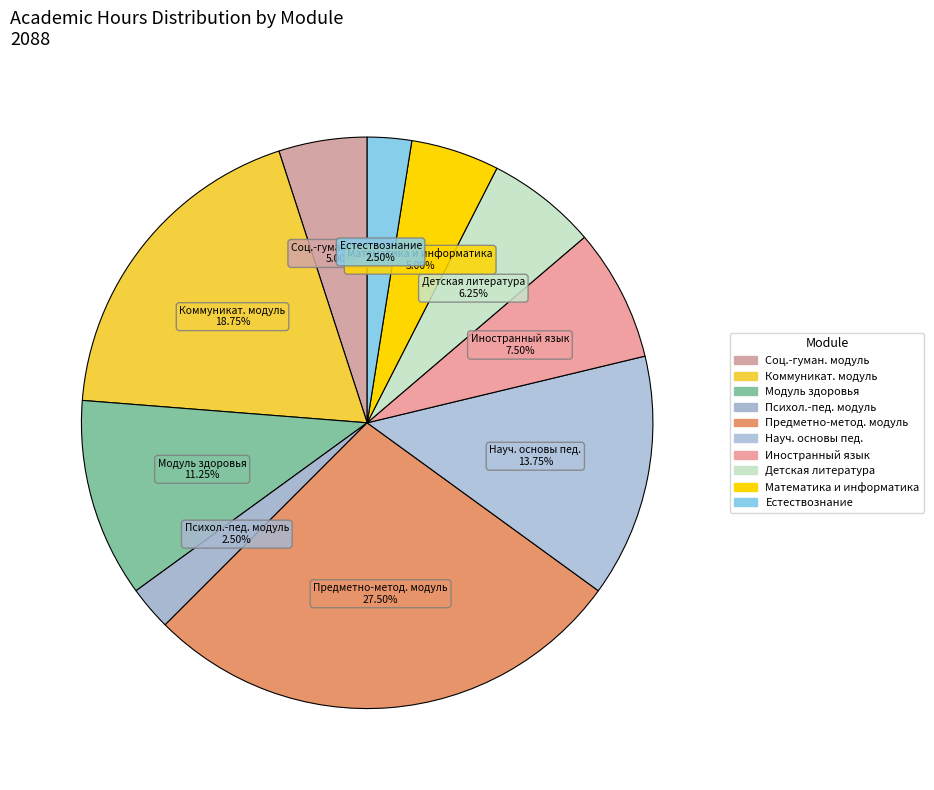

Is the sum of Иностранный язык and Психол.-пед. модуль greater than half?

No